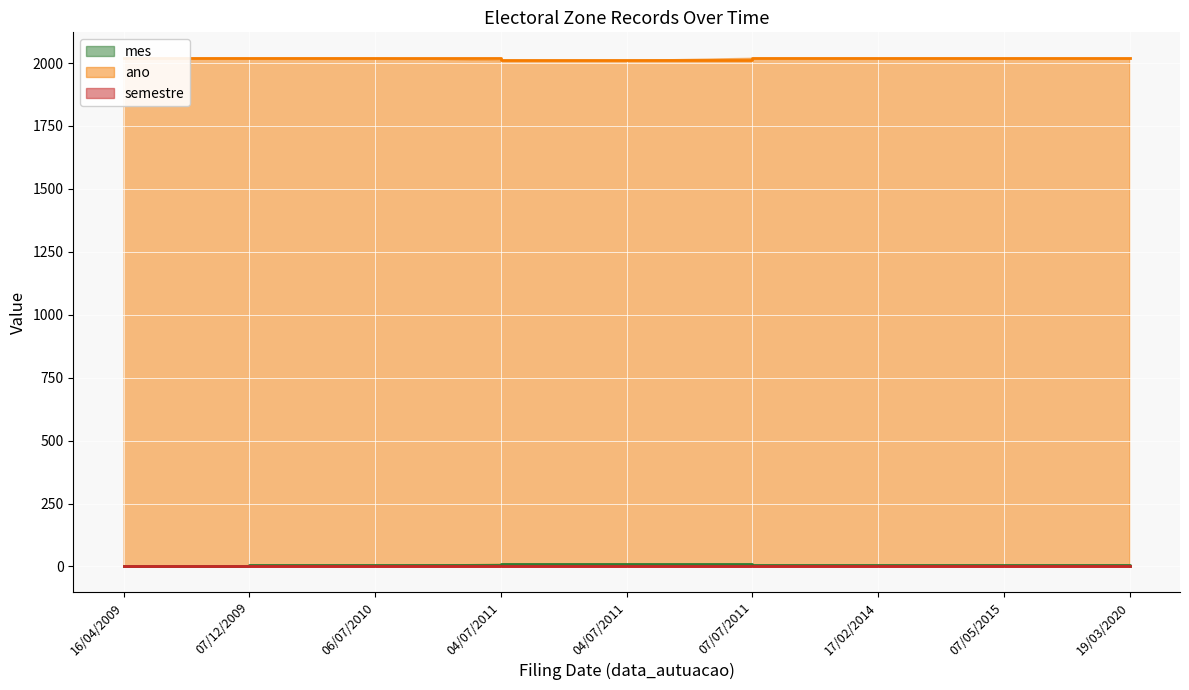

Reading left to right, transcribe all the data shown in this chart.

mes: 16/04/2009=2	07/12/2009=4	06/07/2010=4	04/07/2011=11	04/07/2011=11	07/07/2011=4	17/02/2014=5	07/05/2015=5	19/03/2020=3
ano: 16/04/2009=2021	07/12/2009=2021	06/07/2010=2021	04/07/2011=2012	04/07/2011=2012	07/07/2011=2021	17/02/2014=2021	07/05/2015=2021	19/03/2020=2020
semestre: 16/04/2009=1	07/12/2009=1	06/07/2010=1	04/07/2011=2	04/07/2011=2	07/07/2011=1	17/02/2014=1	07/05/2015=1	19/03/2020=1